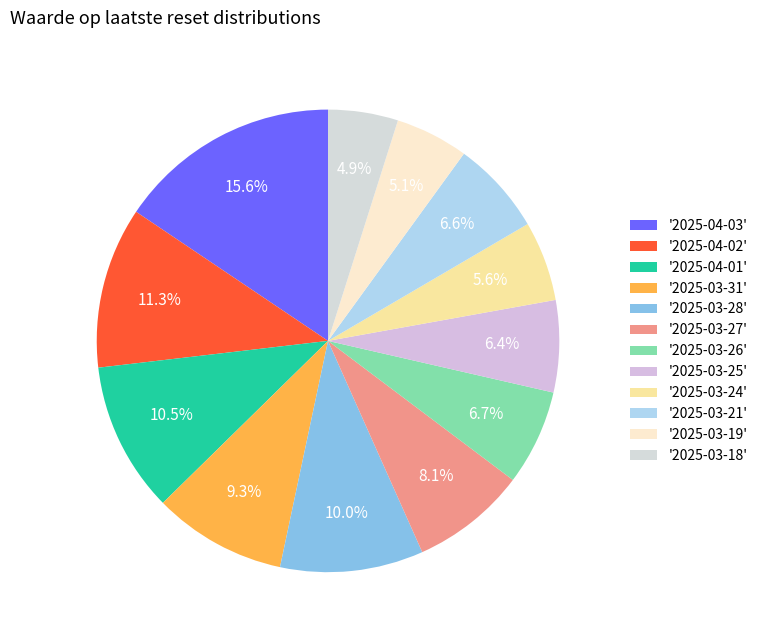

Which category has the biggest portion of the pie?

2025-04-03